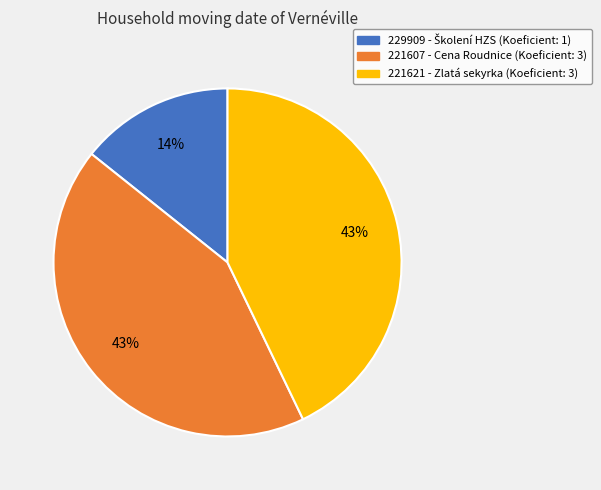

To the nearest percent, what percentage of the pie is 221607?

43%